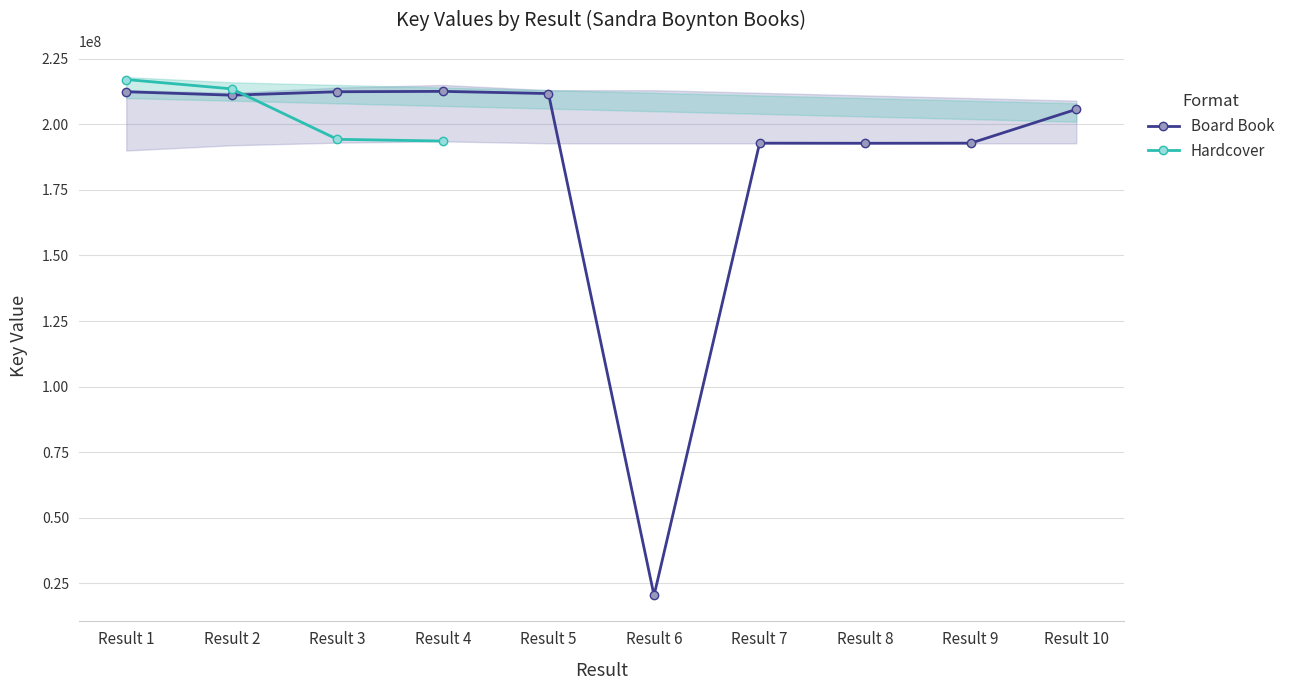

At which label is the value closest to 116466497?

Result 8